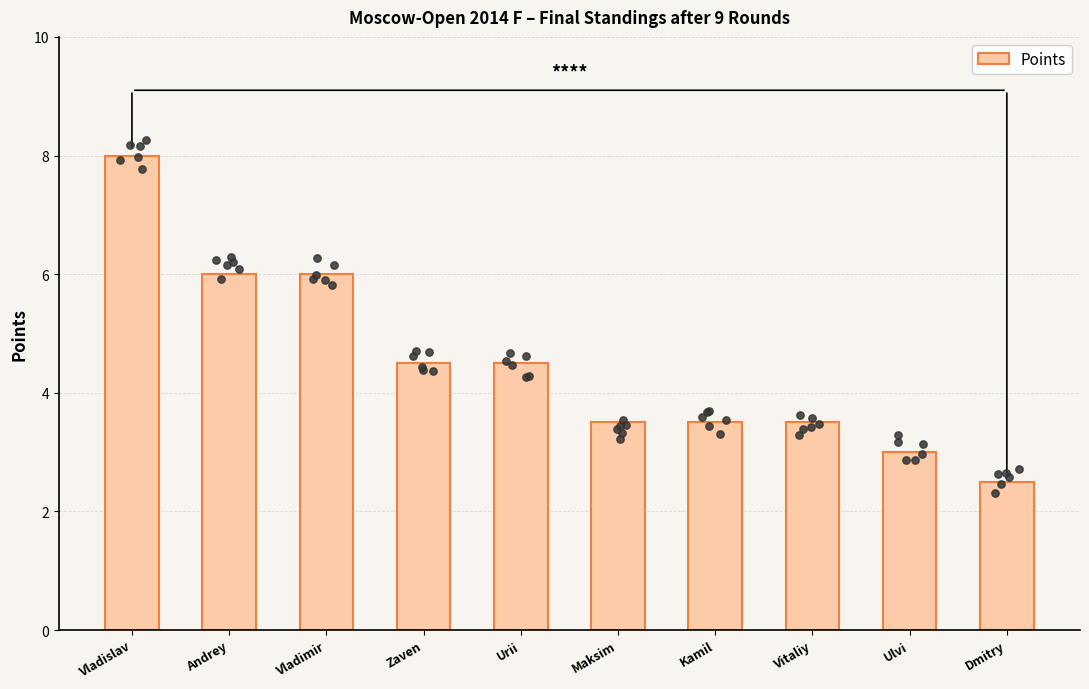

Approximately how many times larger is the value at Vitaliy compared to Zaven?

0.8